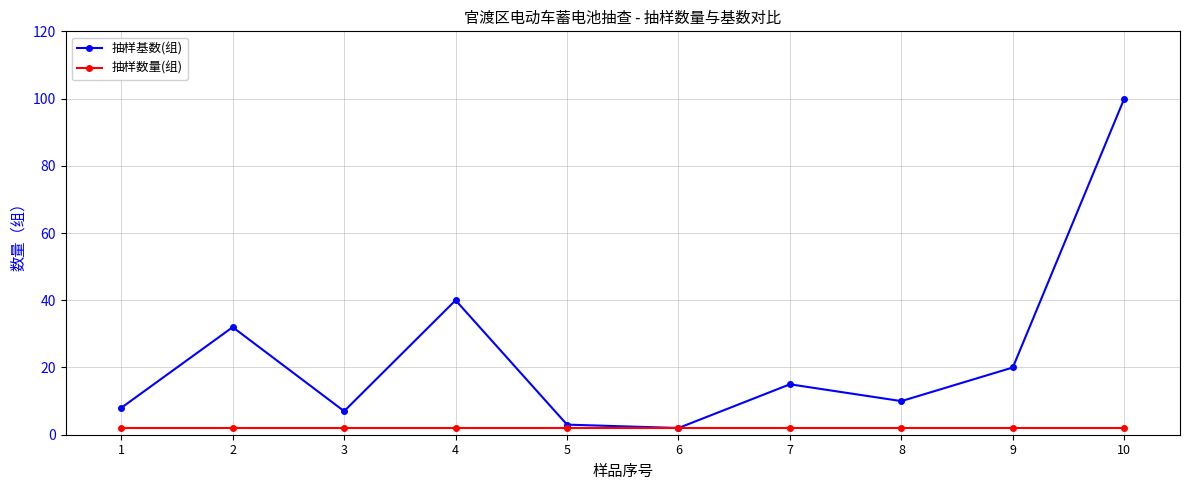

What are all the series names shown in the legend?

抽样基数(组), 抽样数量(组)